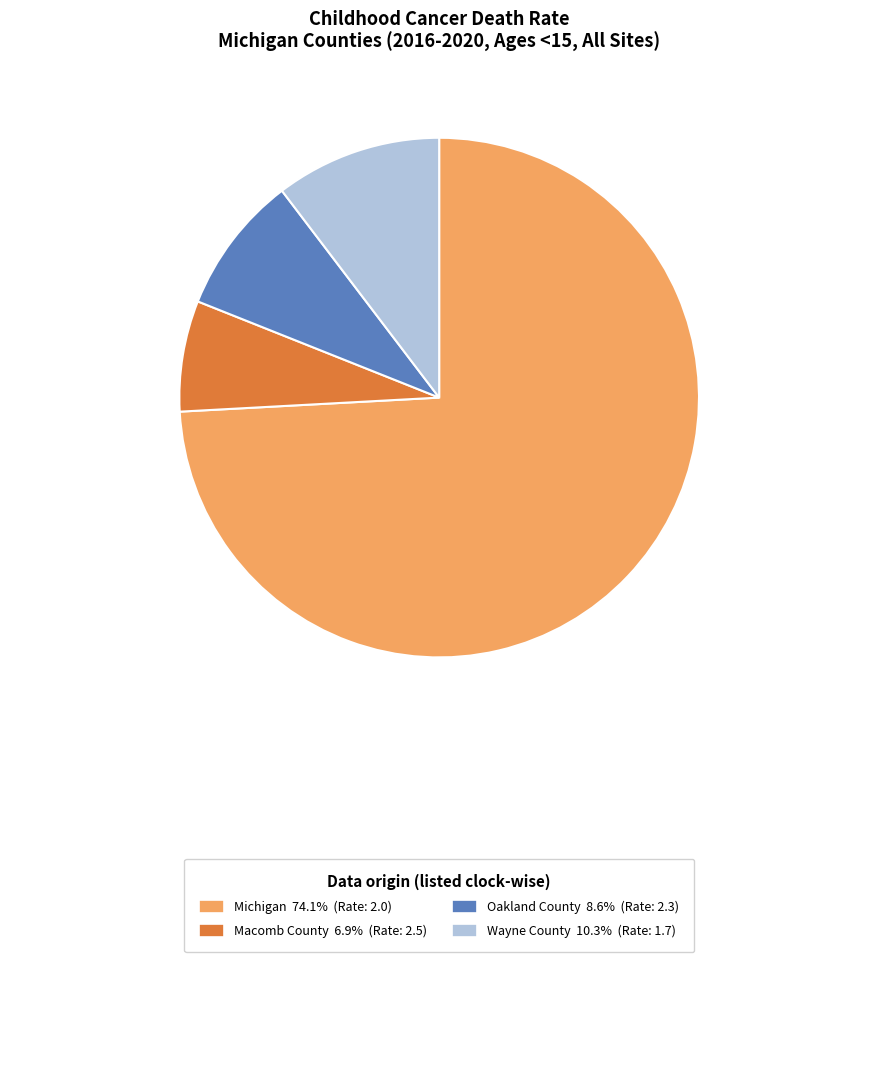

Is there a majority slice in this chart?

Yes